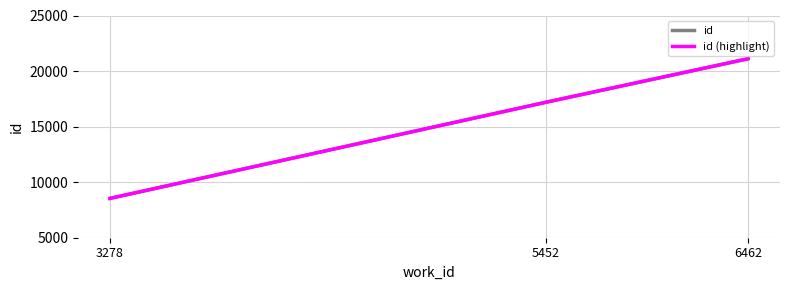

Does the chart have visible grid lines?

Yes